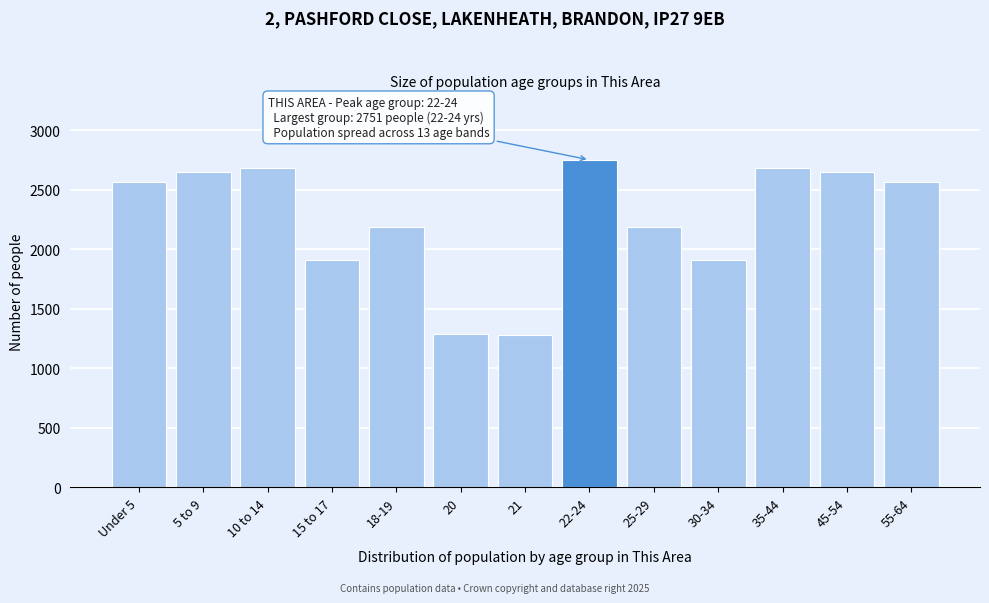

What is the label of the 4th bar from the left?

15 to 17